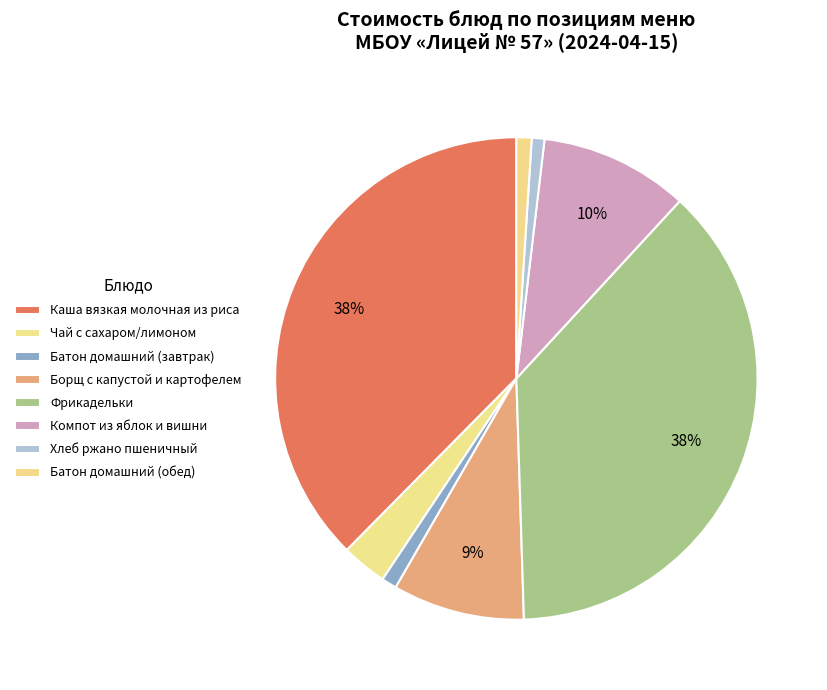

True or false: Каша вязкая молочная из риса accounts for 51% of the total.

False